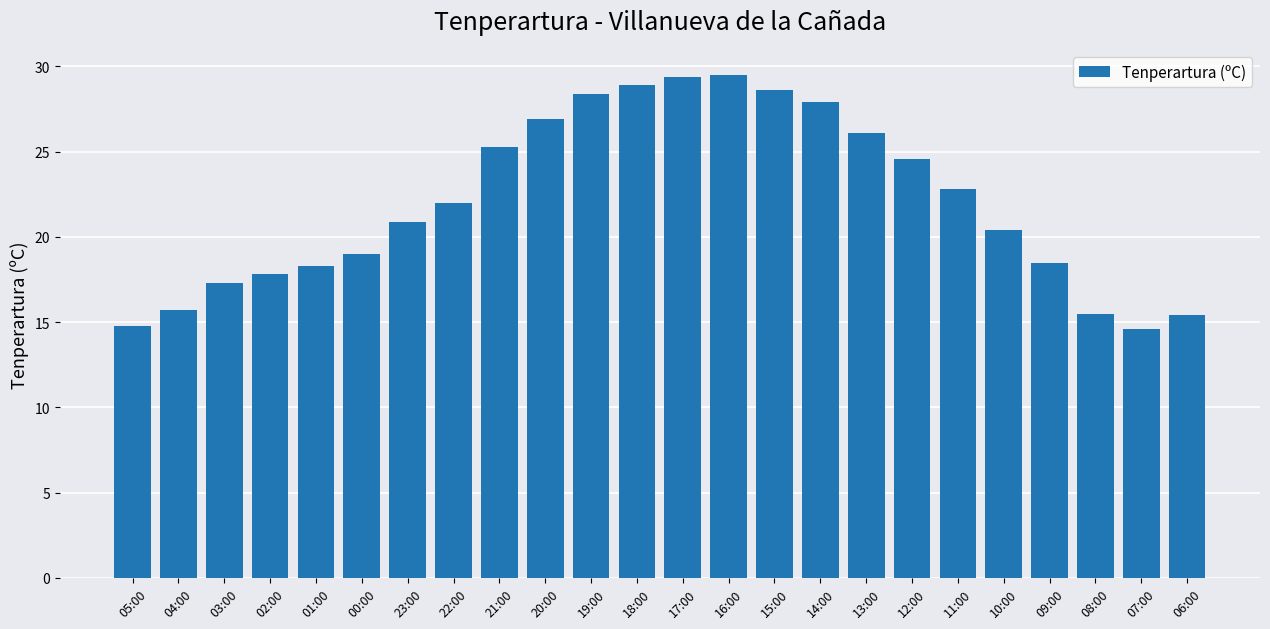

Which has a higher value, 05:00 or 10:00?

10:00